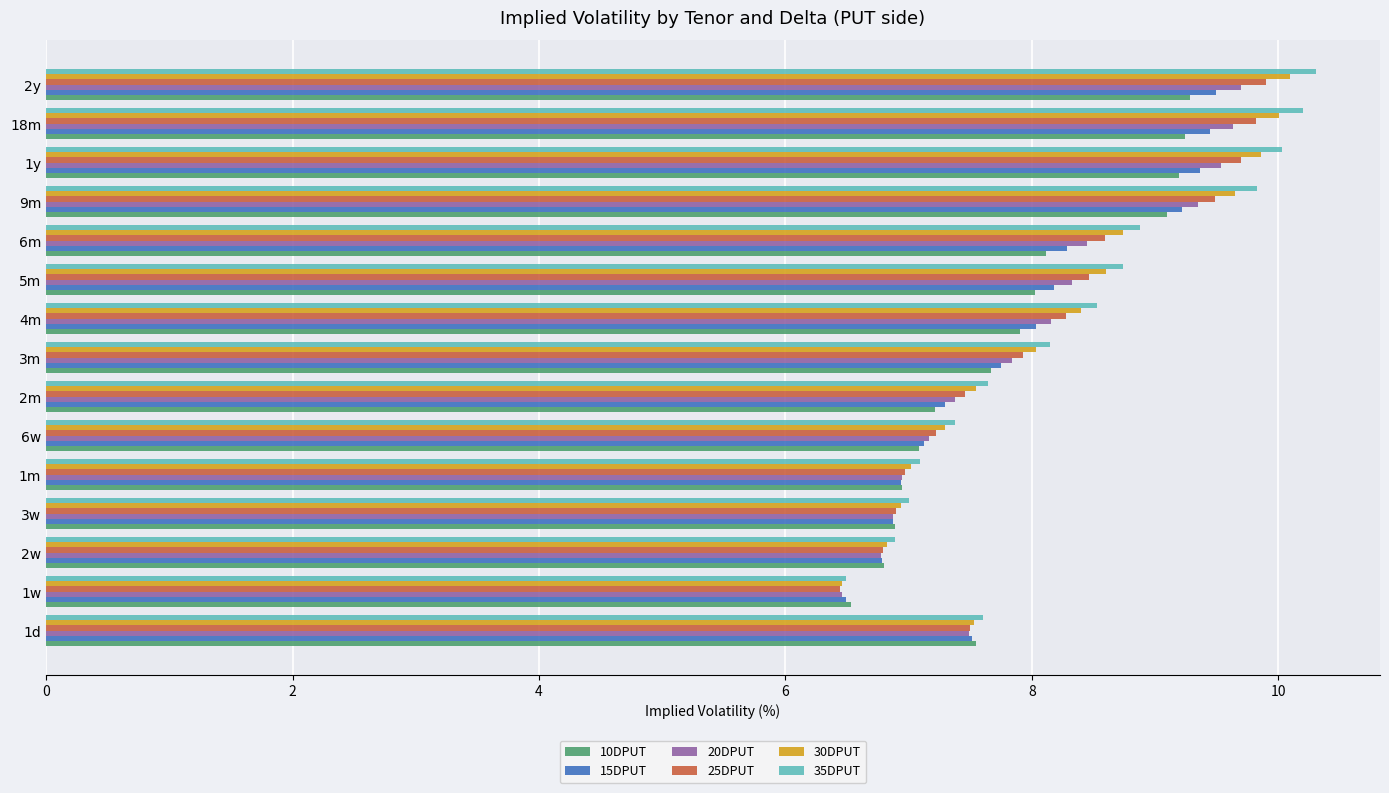

What is the spread (max minus min) of values at 9m?

0.7